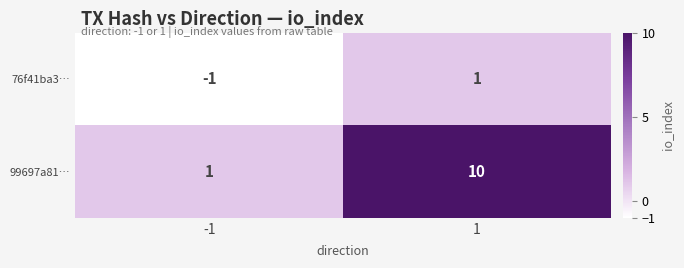

At how many categories does at least one series exceed 8?

1